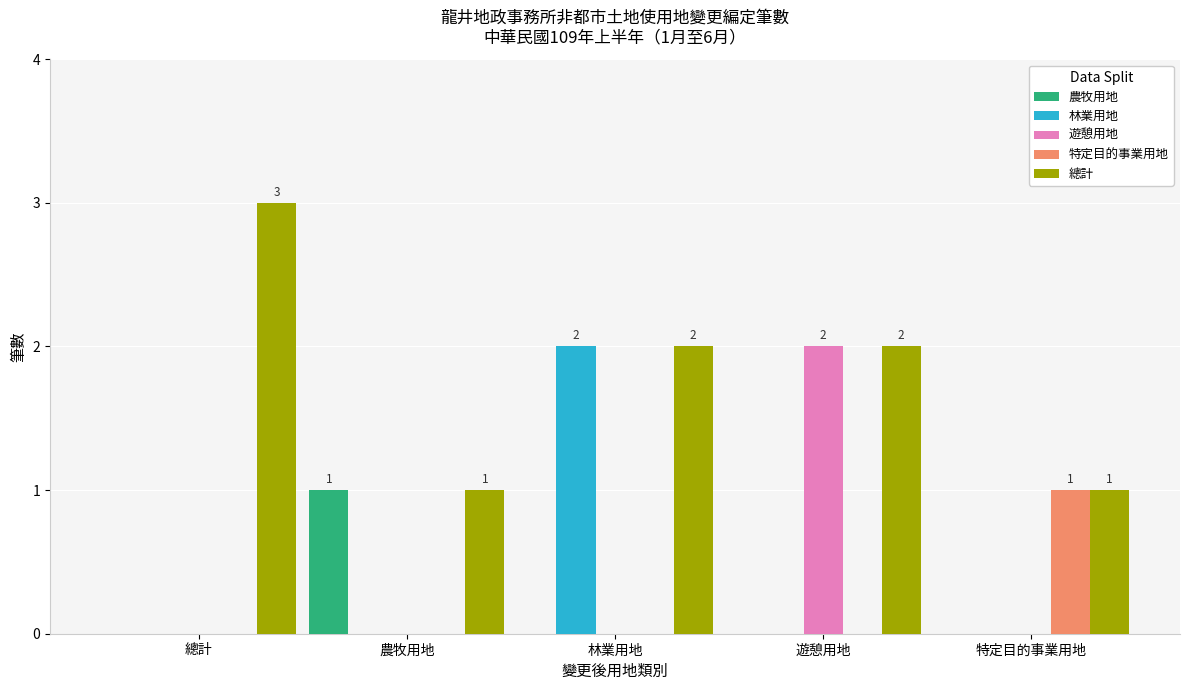

At which label does 農牧用地 reach its peak?

農牧用地